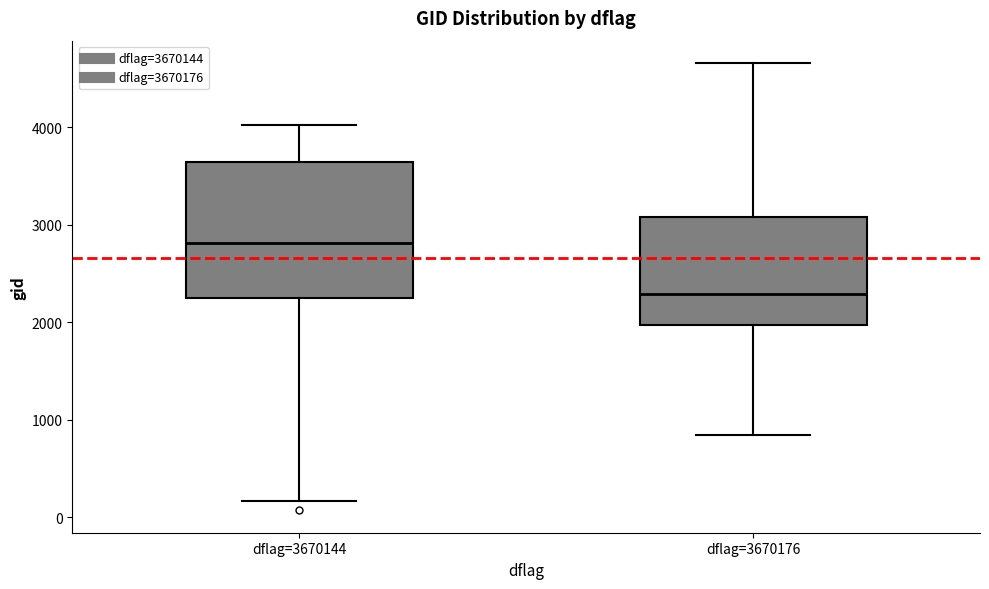

Where does the upper whisker of the box for dflag=3670144 end on the y-axis? The values are not printed on the chart, so give them approximately, as read against the axis.

4000